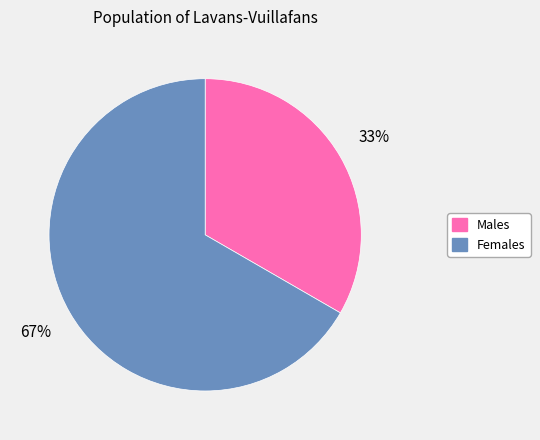

Does any single category account for the majority?

Yes